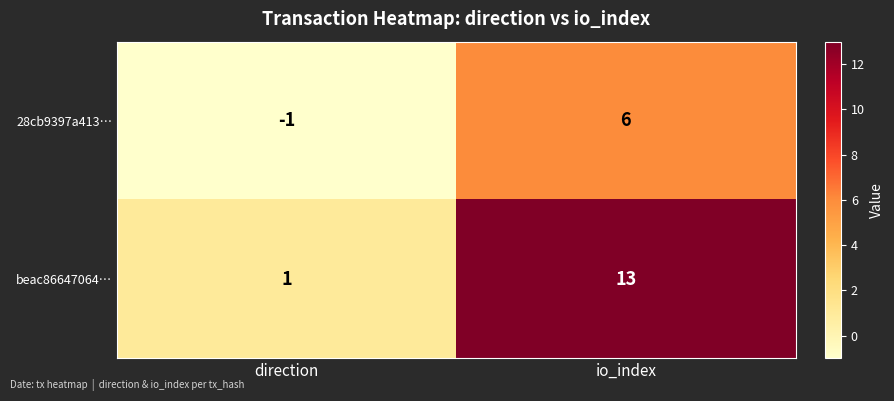

Rank the series by their average value, from highest to lowest.

beac86647064…, 28cb9397a413…